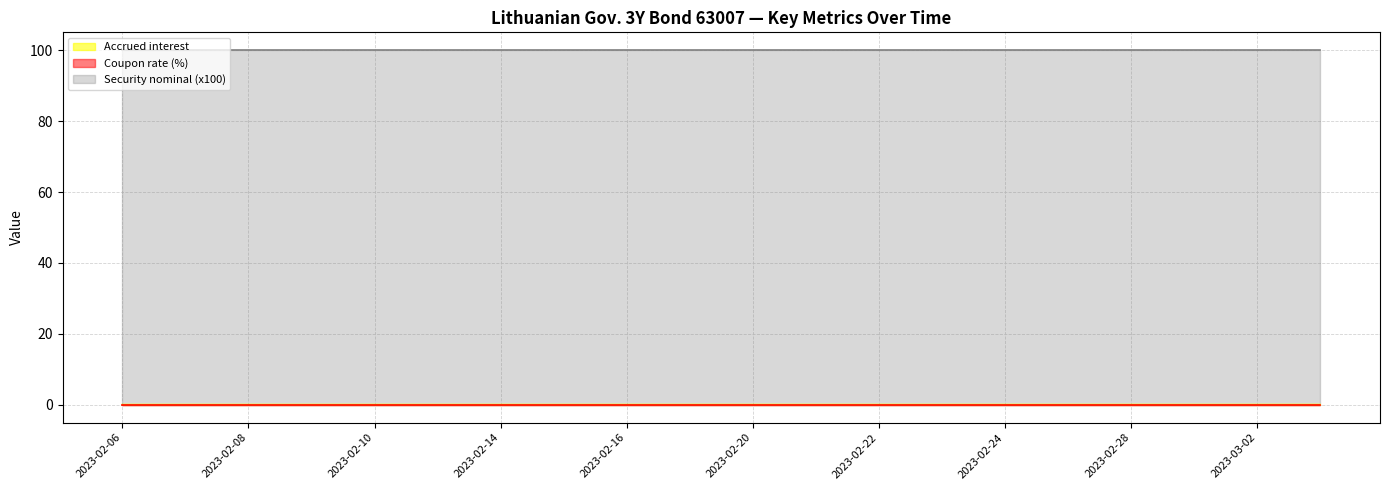

Where is Accrued interest nearest to the value 0?

2023-02-06